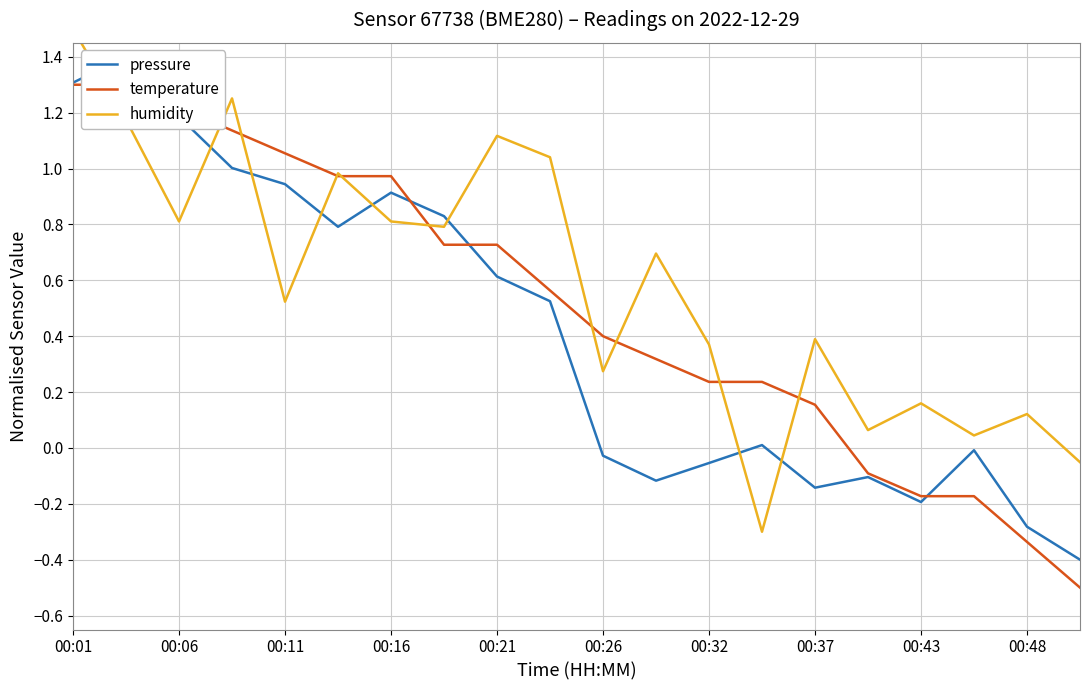

In humidity, how many points are lower than both neighbors (excluding endpoints)?

7